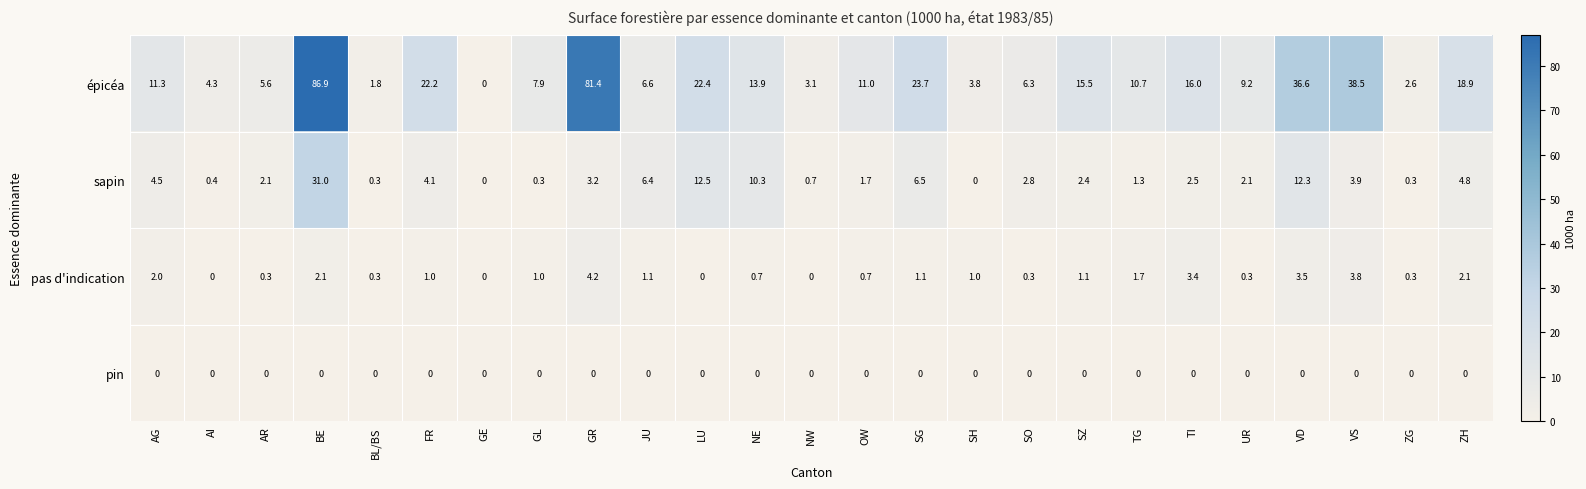

Is the value of sapin at SO greater than the value of pas d'indication at SZ?

Yes